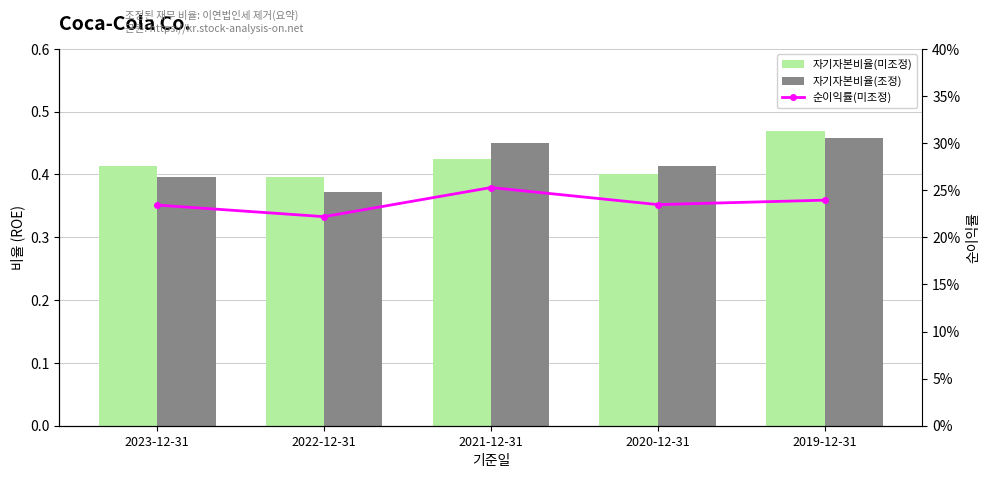

Reading left to right, what are all the values shown in this chart?

자기자본비율(미조정): 0.4	0.4	0.4	0.4	0.5
자기자본비율(조정): 0.4	0.4	0.5	0.4	0.5
순이익률(미조정): 0.2	0.2	0.3	0.2	0.2